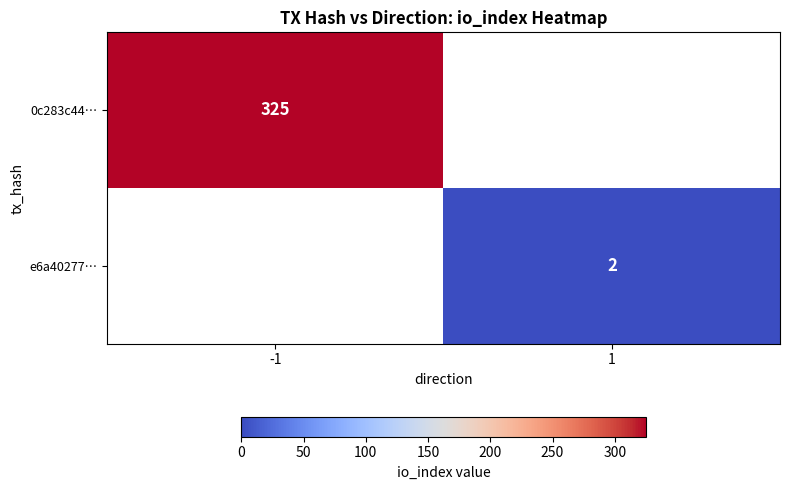

The 0c283c44… series shows 480 at -1. True or false?

False